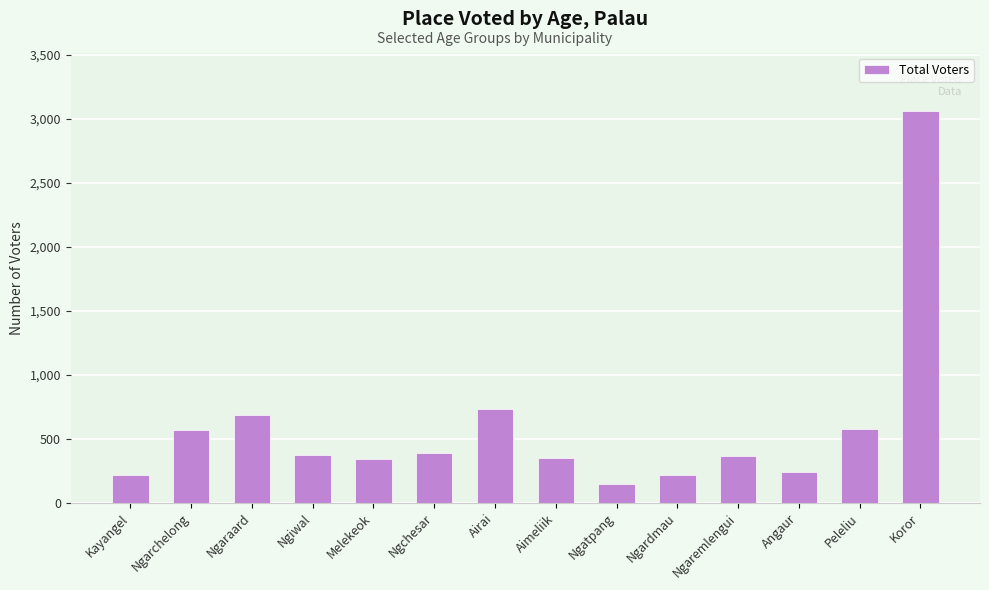

What is the greatest value displayed?

3059